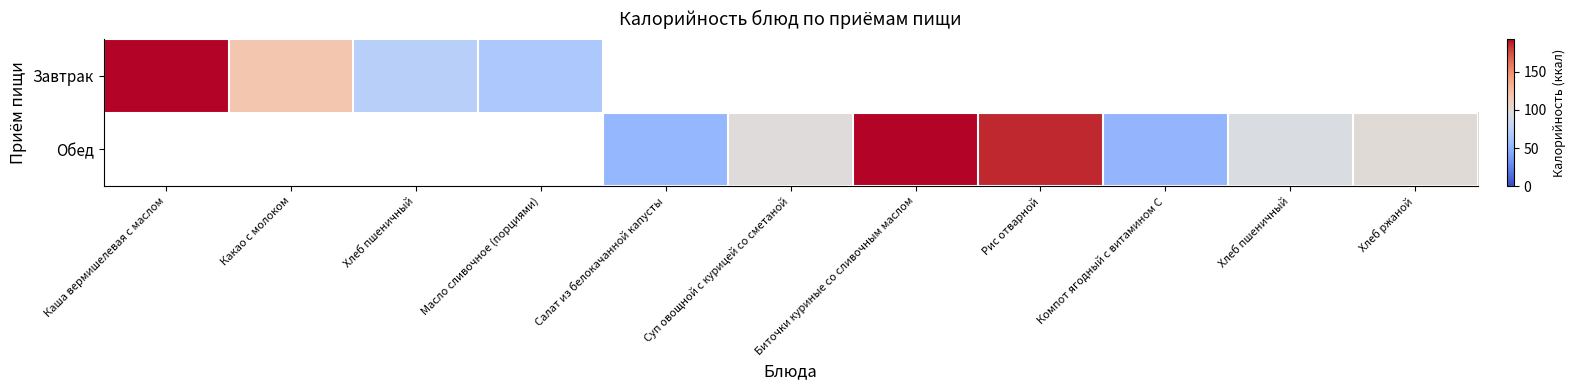

Where is Завтрак nearest to the value 129?

Какао с молоком